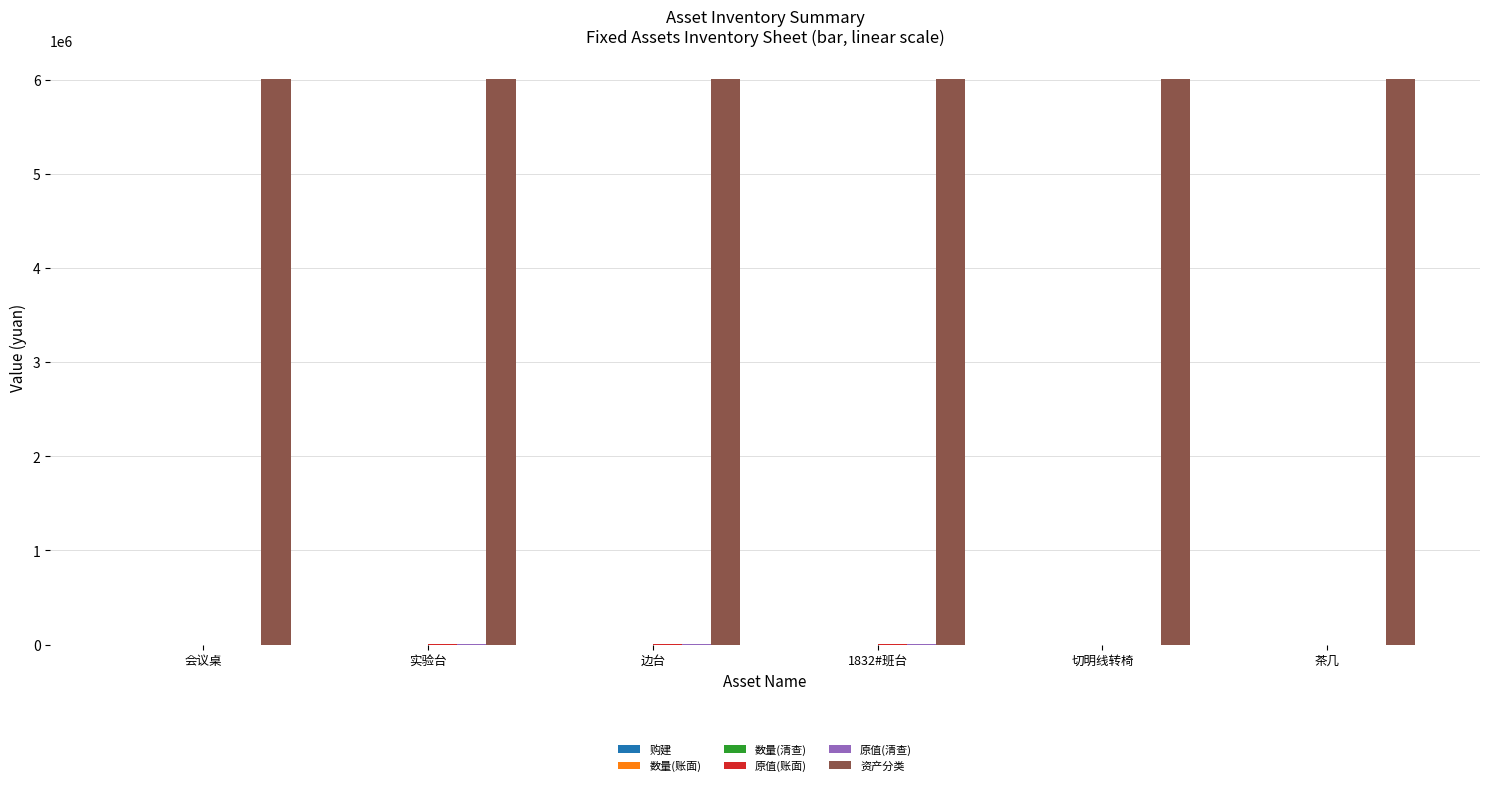

Which series has the largest total across all categories?

资产分类